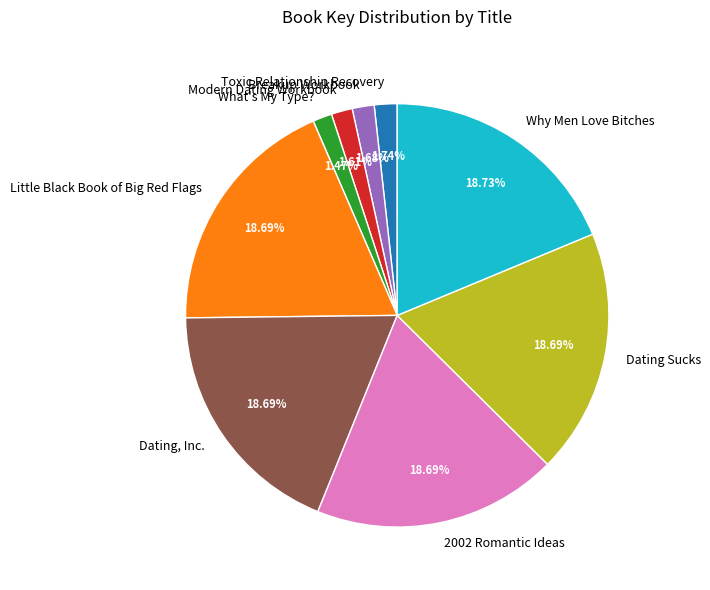

Between Modern Dating Workbook and Dating, Inc., which is larger?

Dating, Inc.